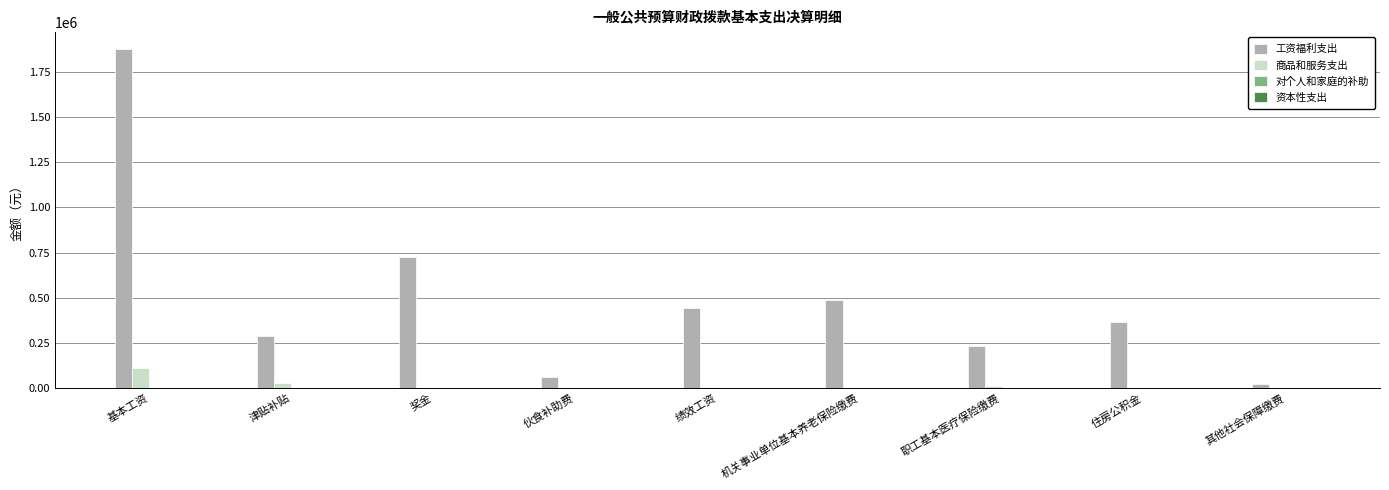

How many data points does each series have?

9